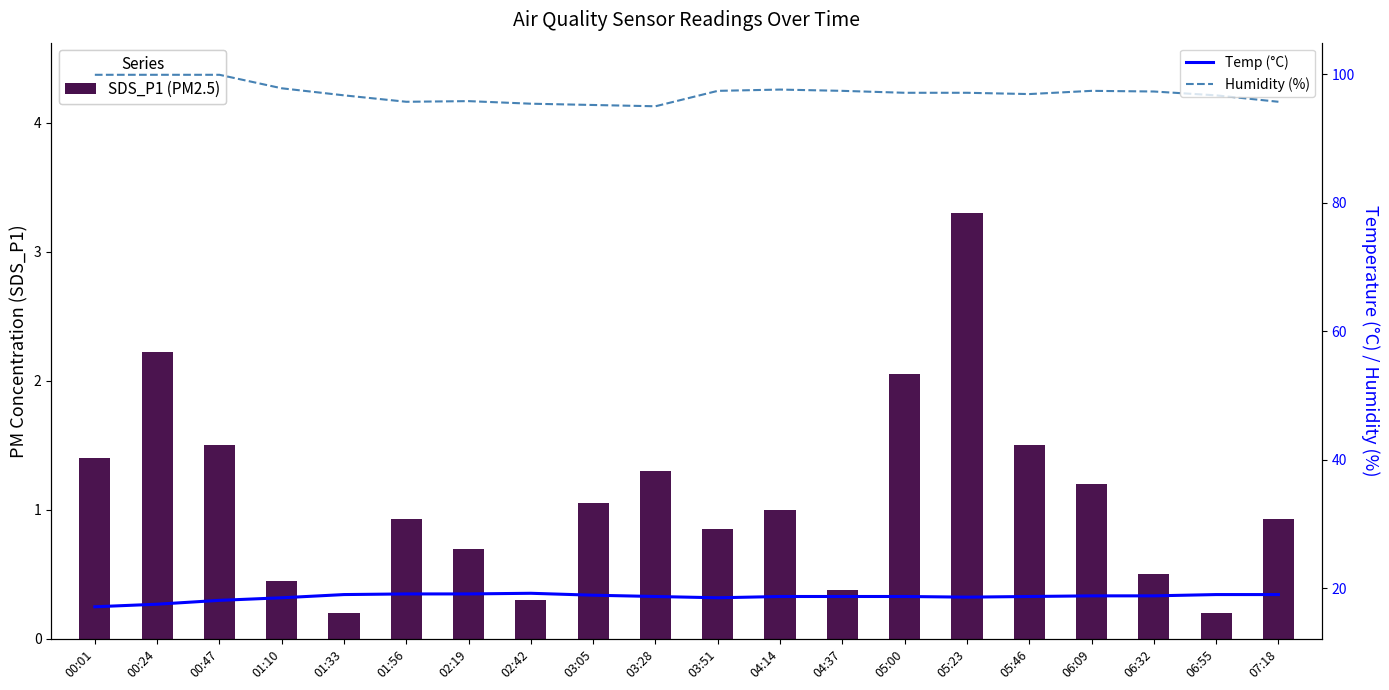

At 06:09, list the series in order from smallest to largest.

SDS_P1 (PM2.5), Temp (°C), Humidity (%)